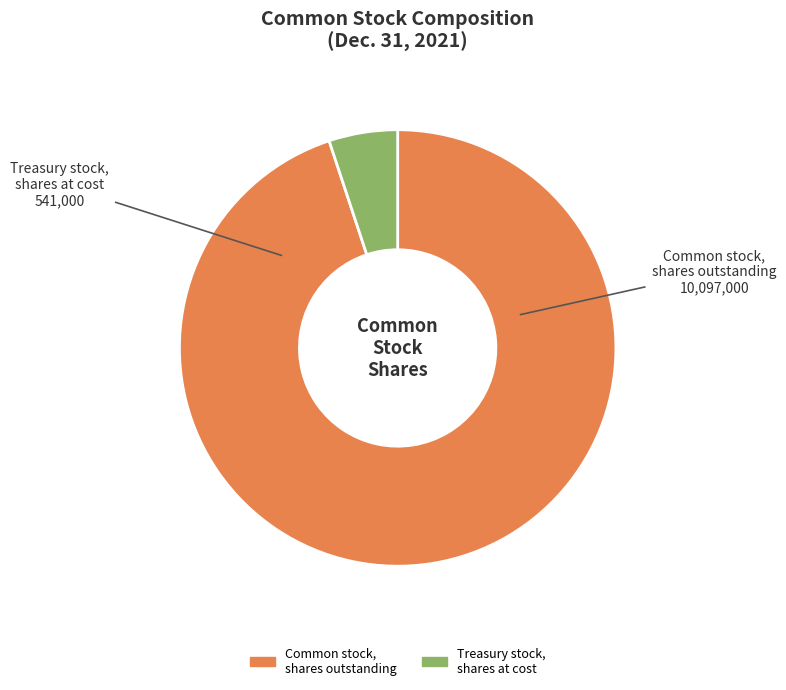

Which category has the smallest portion of the pie?

Treasury stock, shares at cost